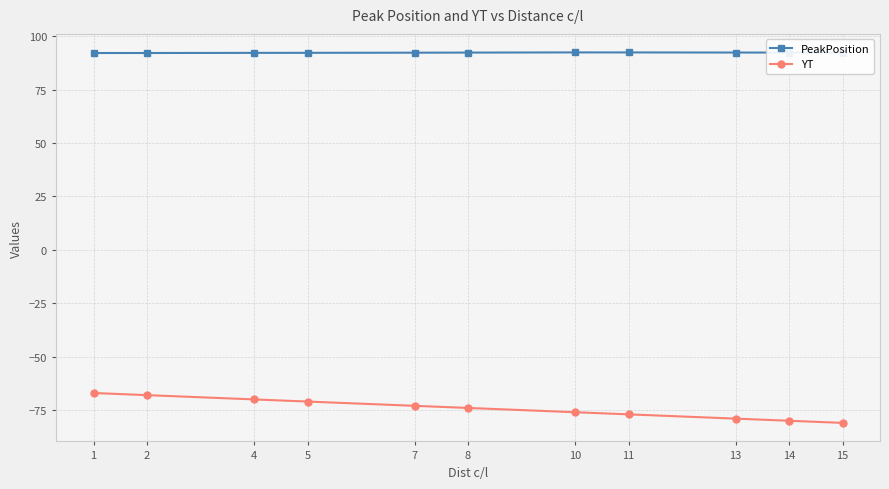

How many data points in YT are above -74?

5